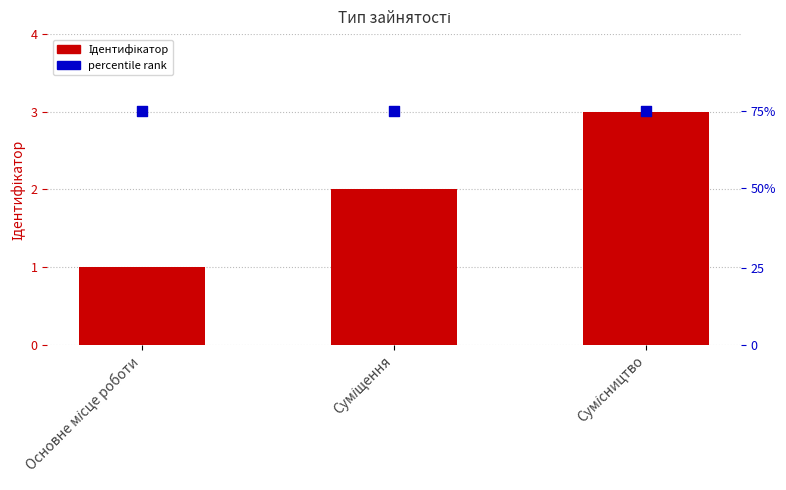

Which series has the largest total across all categories?

percentile rank